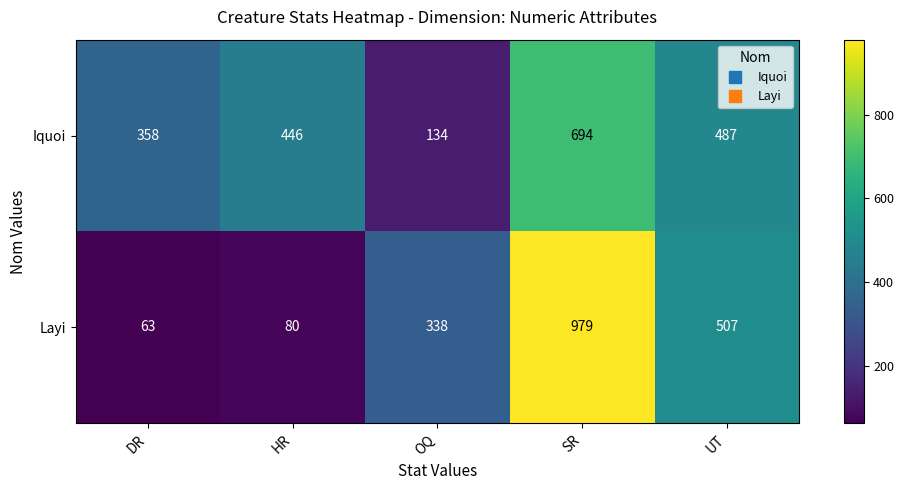

What is the average value of the Layi series?

393